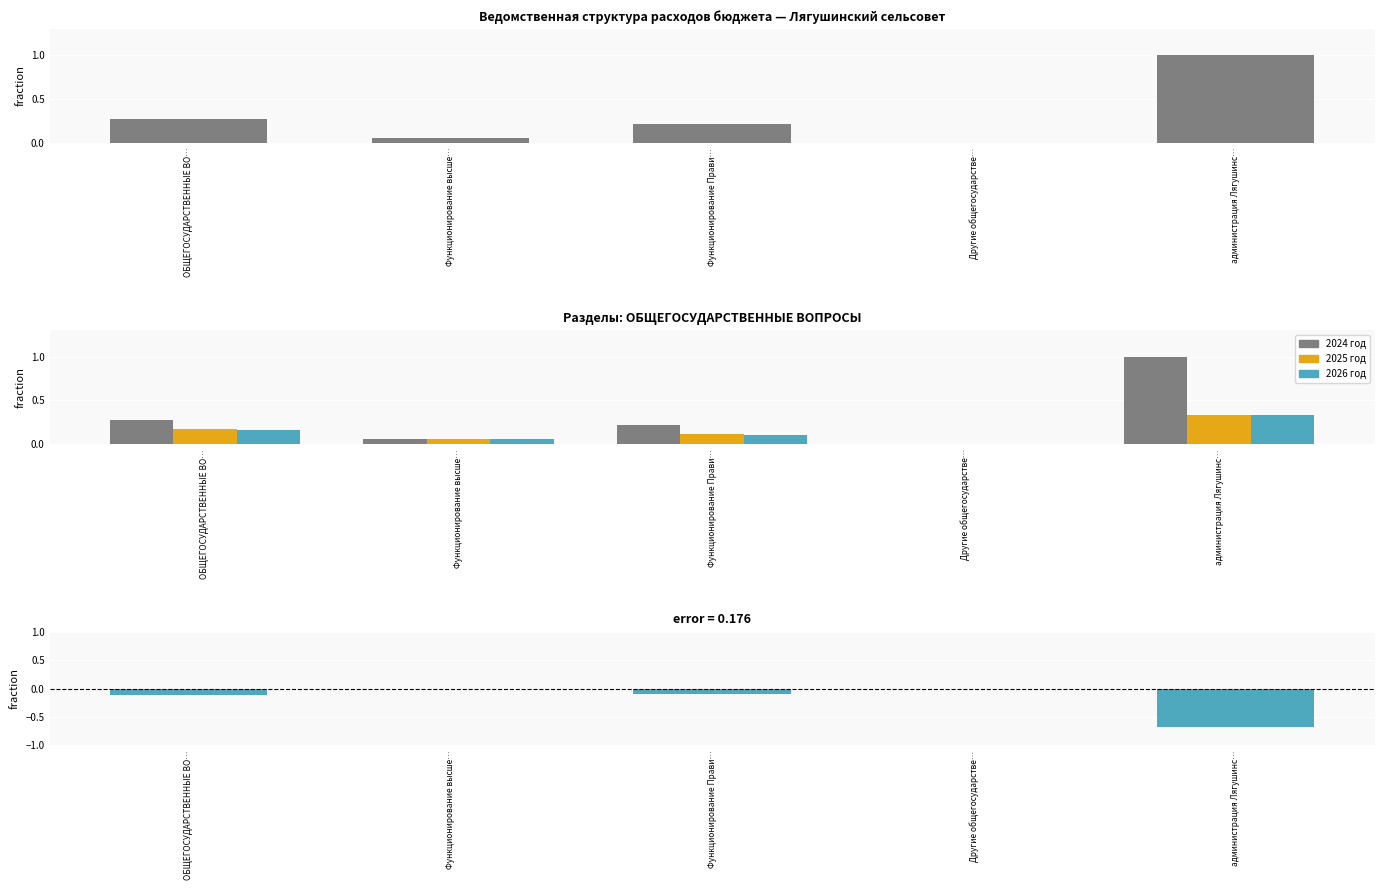

The value of 2025 год at Функционирование высше… is 0.1. True or false?

True